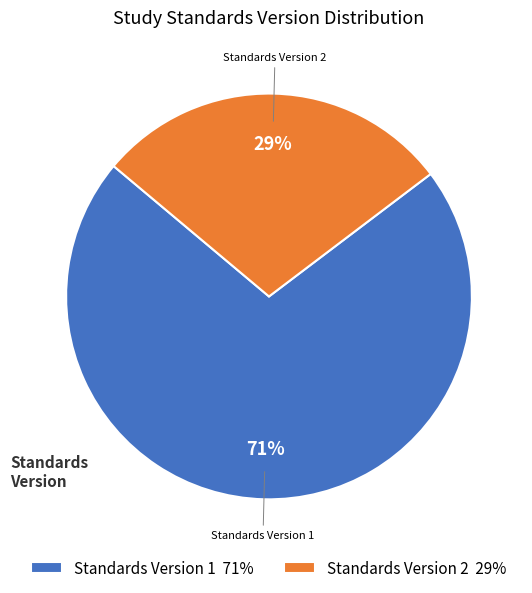

True or false: Standards Version 2 29% accounts for 29% of the total.

True